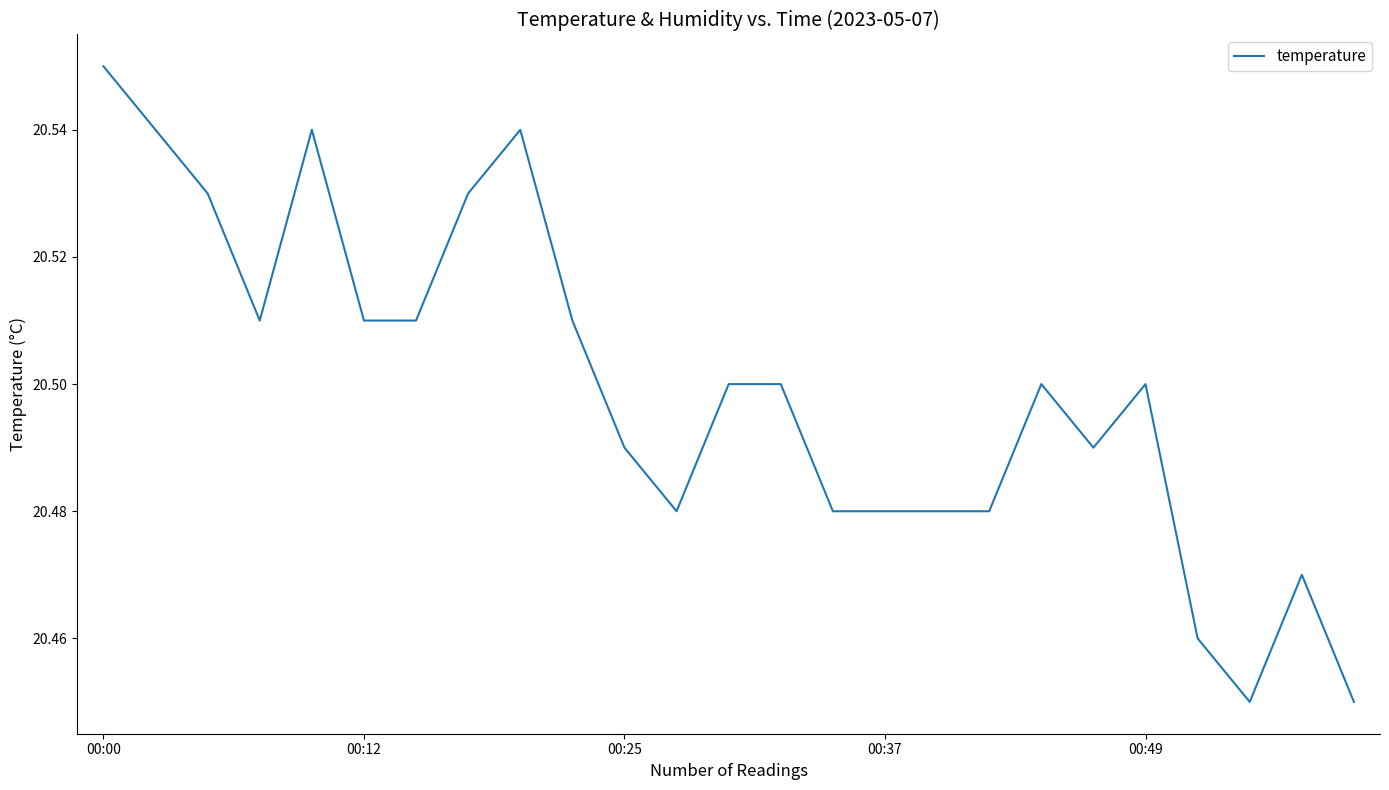

At which category does the chart reach its peak across all series?

00:00